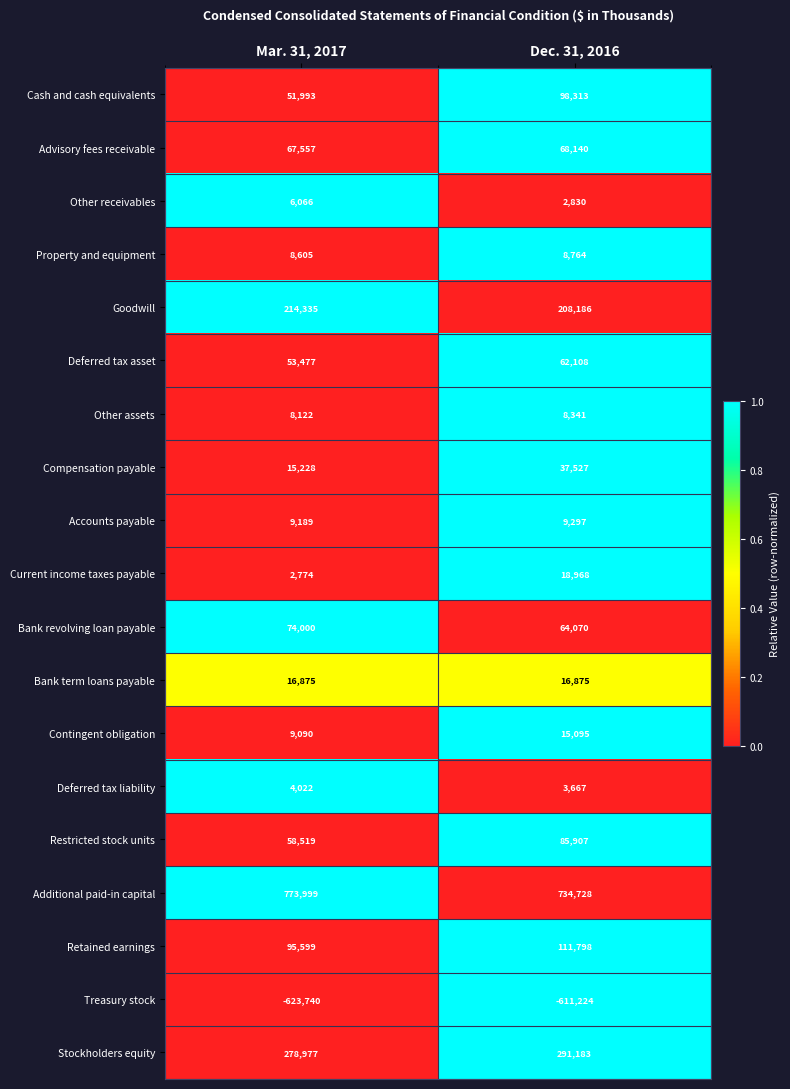

Which label corresponds to the smallest value in the chart?

Mar. 31, 2017